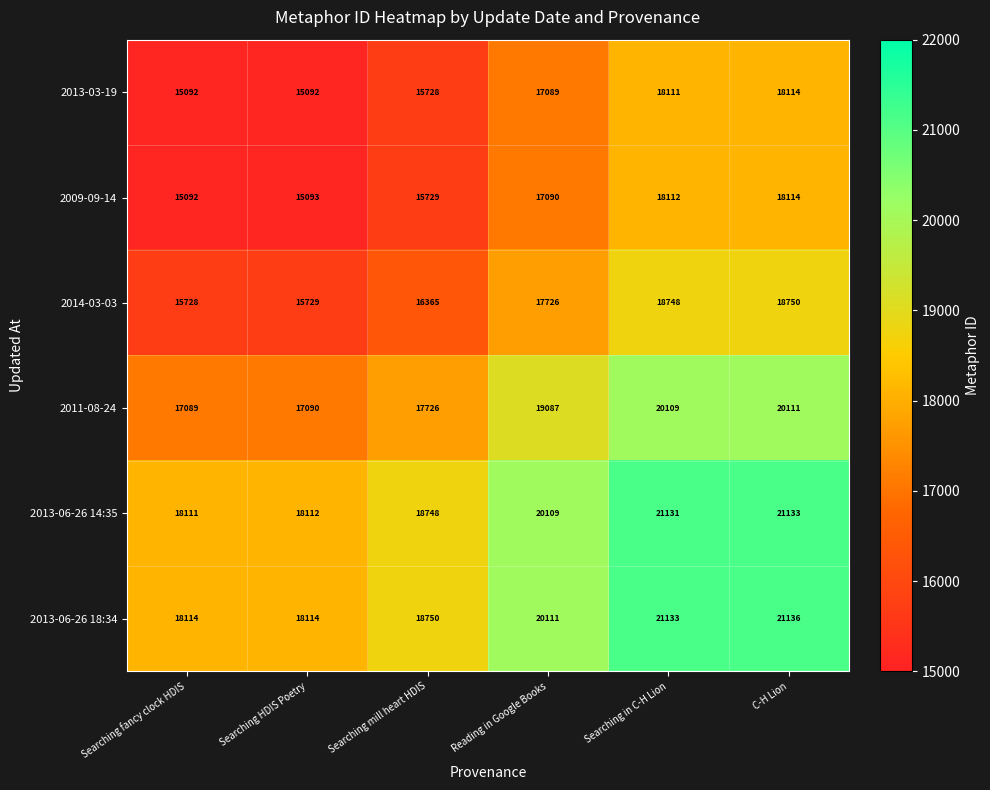

What is the difference between the 2013-06-26 18:34 values at C-H Lion and Searching HDIS Poetry?

3022